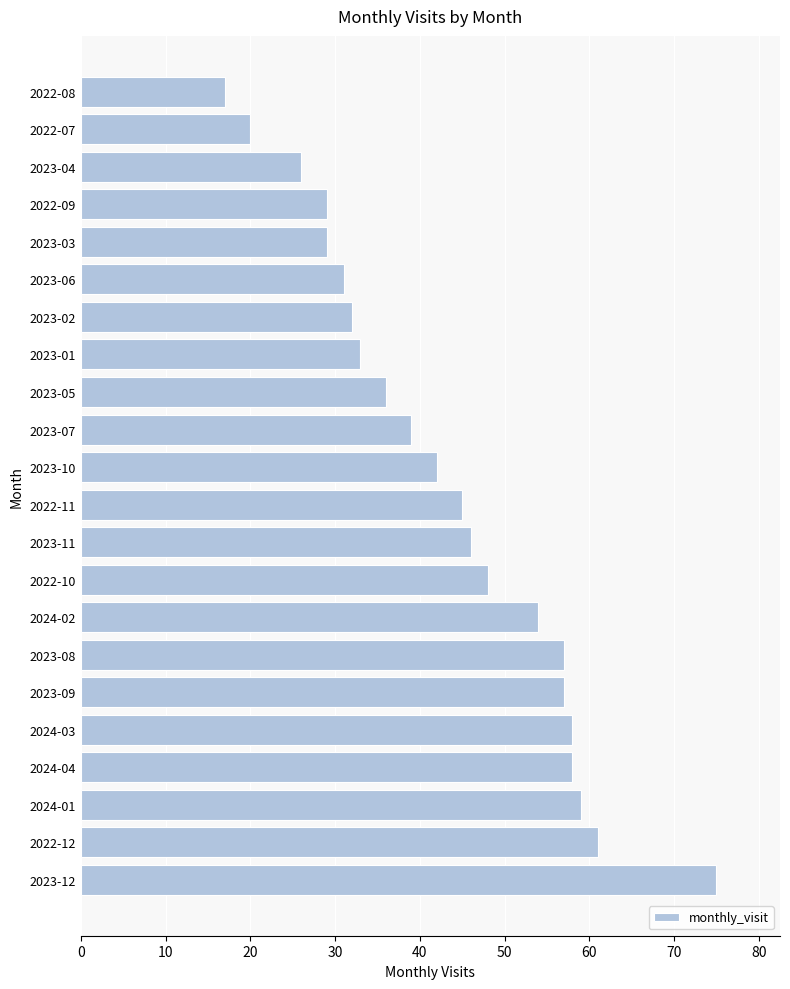

How many bars are there in total?

22